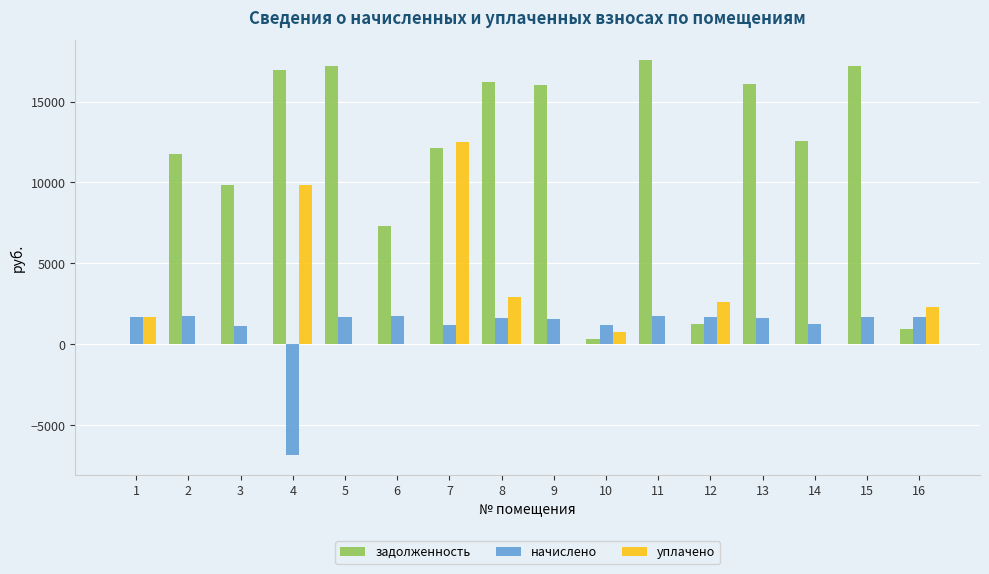

What is the total value across all series at 11?

19305.1